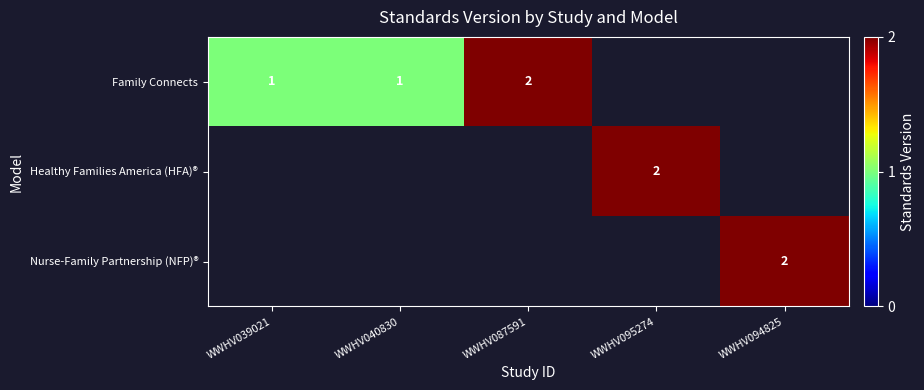

Count the number of categories in the chart.

5